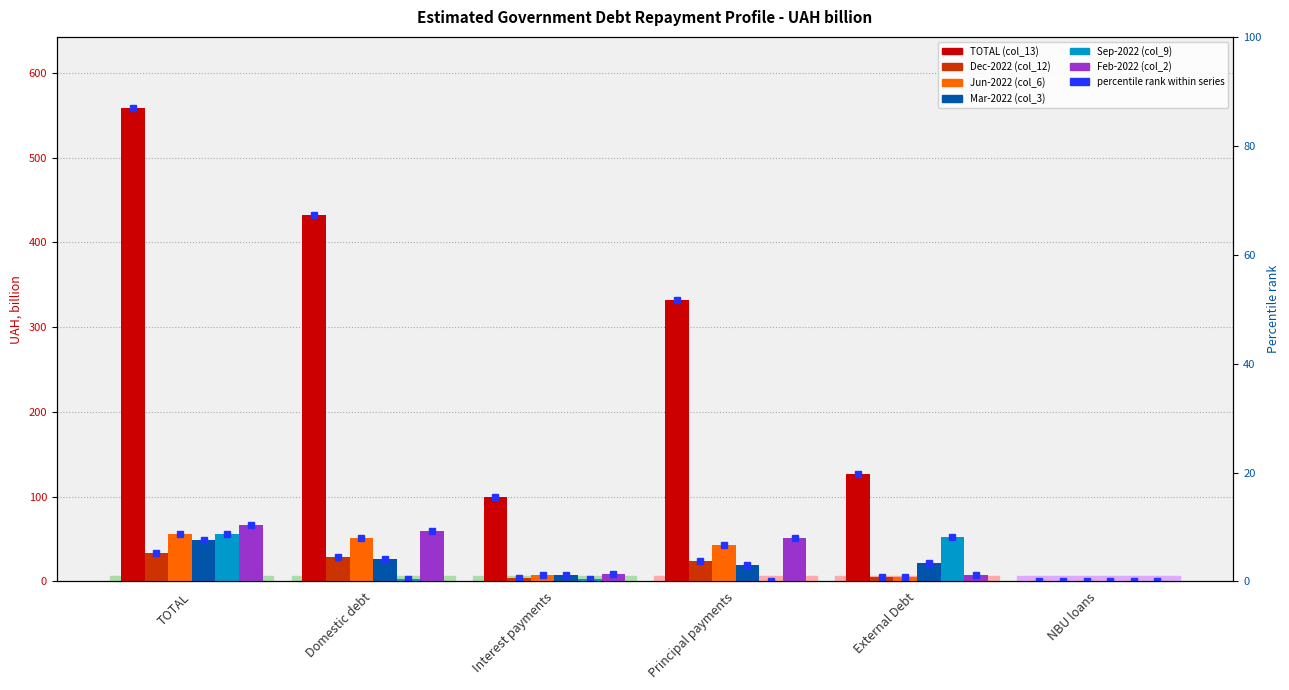

Which has a higher value, External Debt or Domestic debt?

Domestic debt